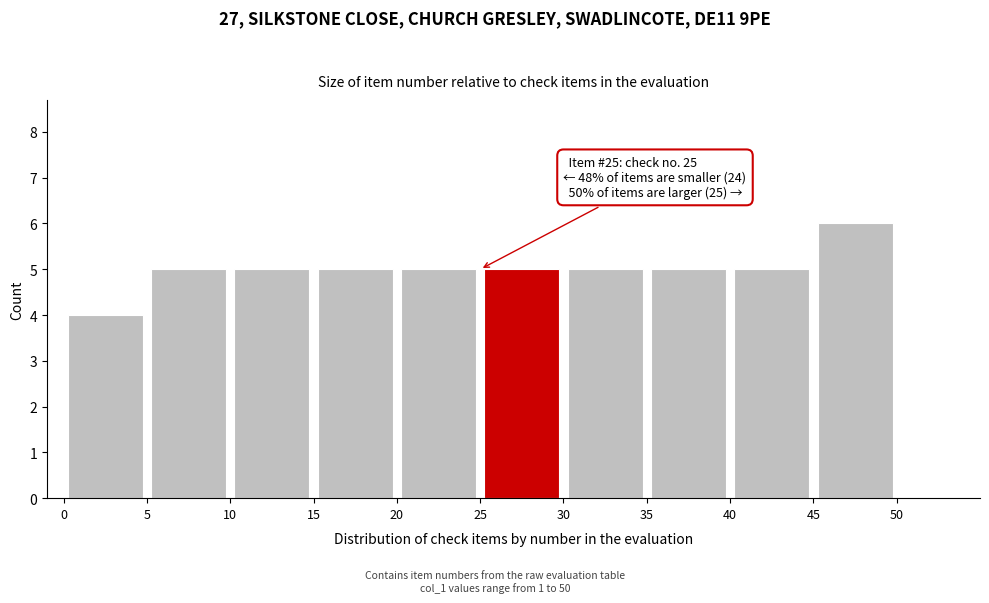

Which range on the x-axis has the tallest bar?

45 to 50